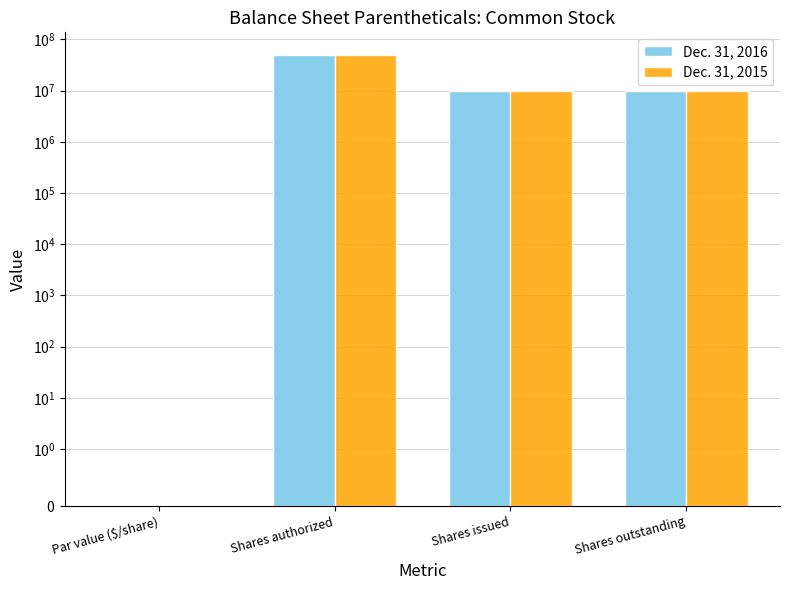

What is the label of the 3rd bar from the right?

Shares authorized